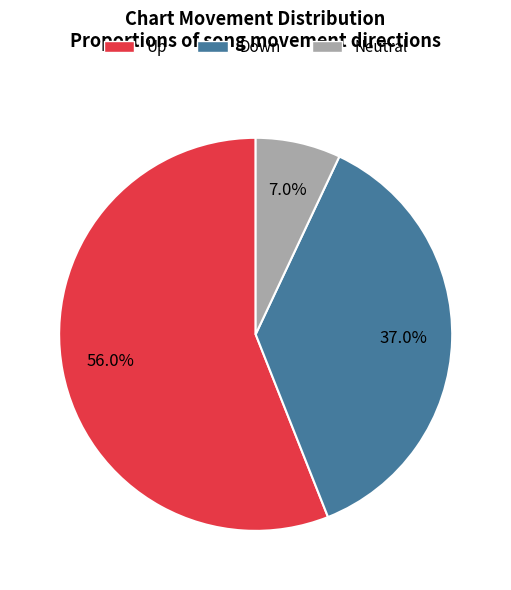

Approximately how many times larger is the value at Up compared to Neutral?

8.0